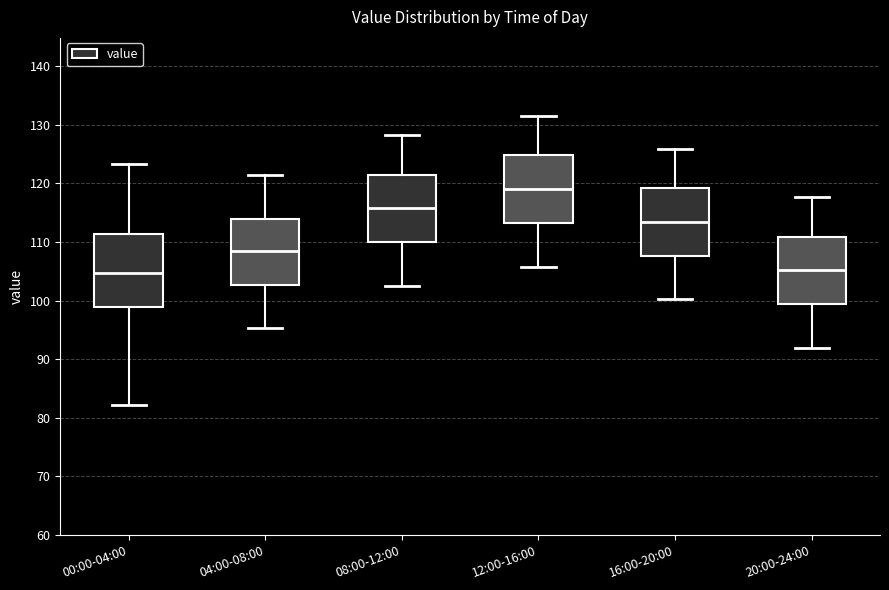

Reading left to right, read every box against the y-axis: the position of its median line, the range the box covers, and the ends of its whiskers. The values are not printed on the chart, so give them approximately, as read against the axis.

00:00-04:00: median 105, box 99 to 111, whiskers 82 to 123
04:00-08:00: median 109, box 103 to 114, whiskers 95 to 121
08:00-12:00: median 116, box 110 to 121, whiskers 103 to 128
12:00-16:00: median 119, box 113 to 125, whiskers 106 to 132
16:00-20:00: median 113, box 108 to 119, whiskers 100 to 126
20:00-24:00: median 105, box 99 to 111, whiskers 92 to 118